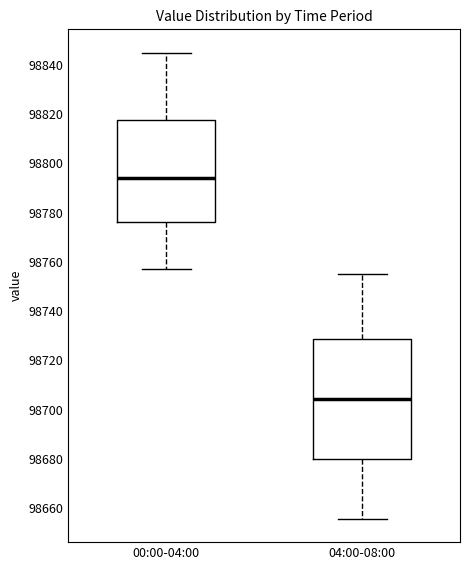

Which box's median line is the lowest?

04:00-08:00